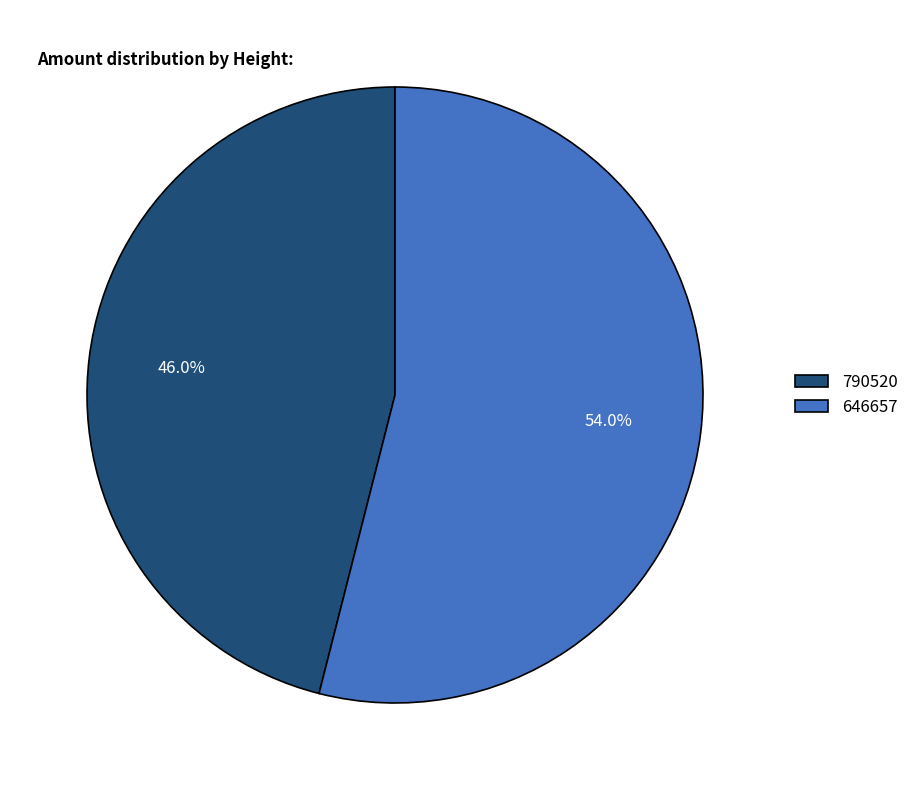

The 790520 slice represents 54% of the pie. True or false?

False